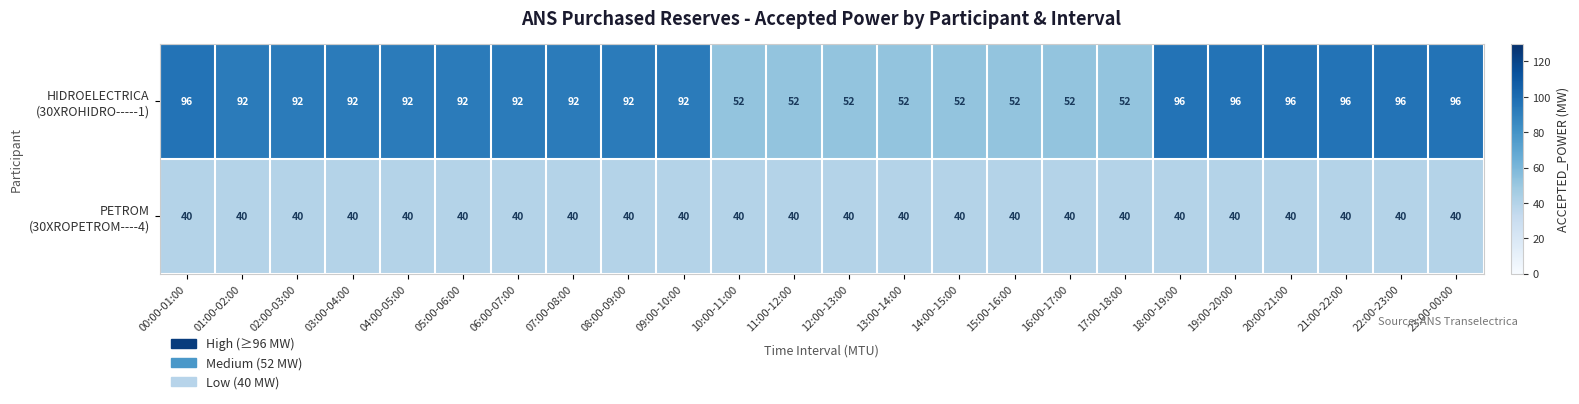

What is the maximum value shown in the chart?

96